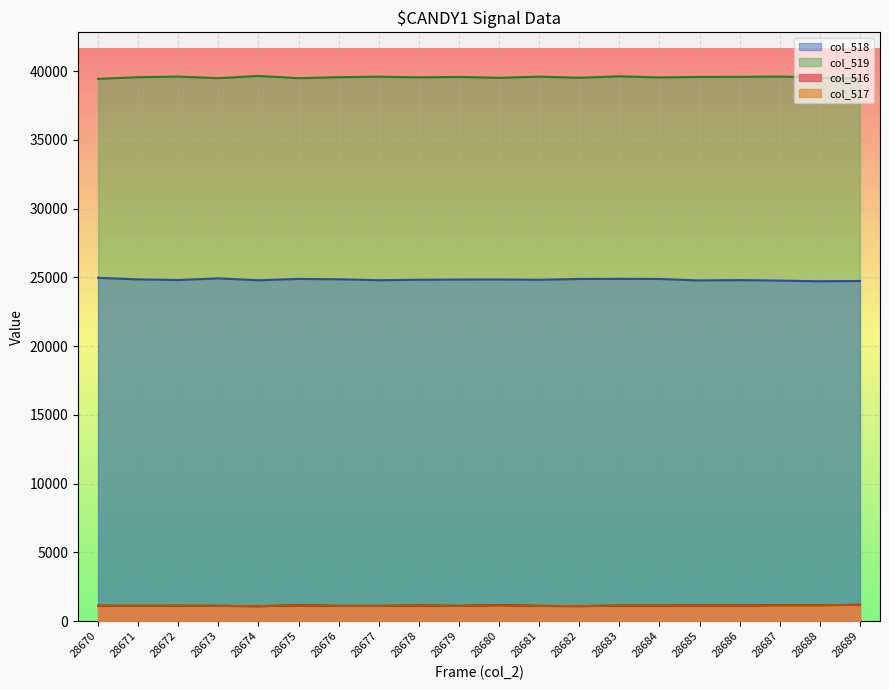

The value of col_519 at 28687 is 39608. True or false?

True